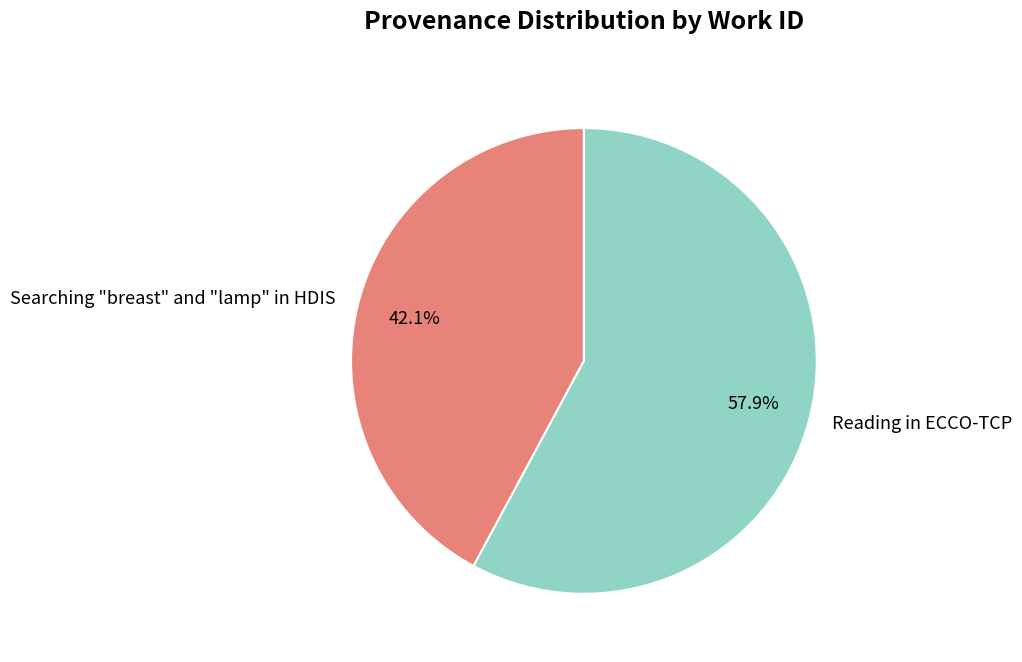

What is the largest slice in the pie chart?

Reading in ECCO-TCP